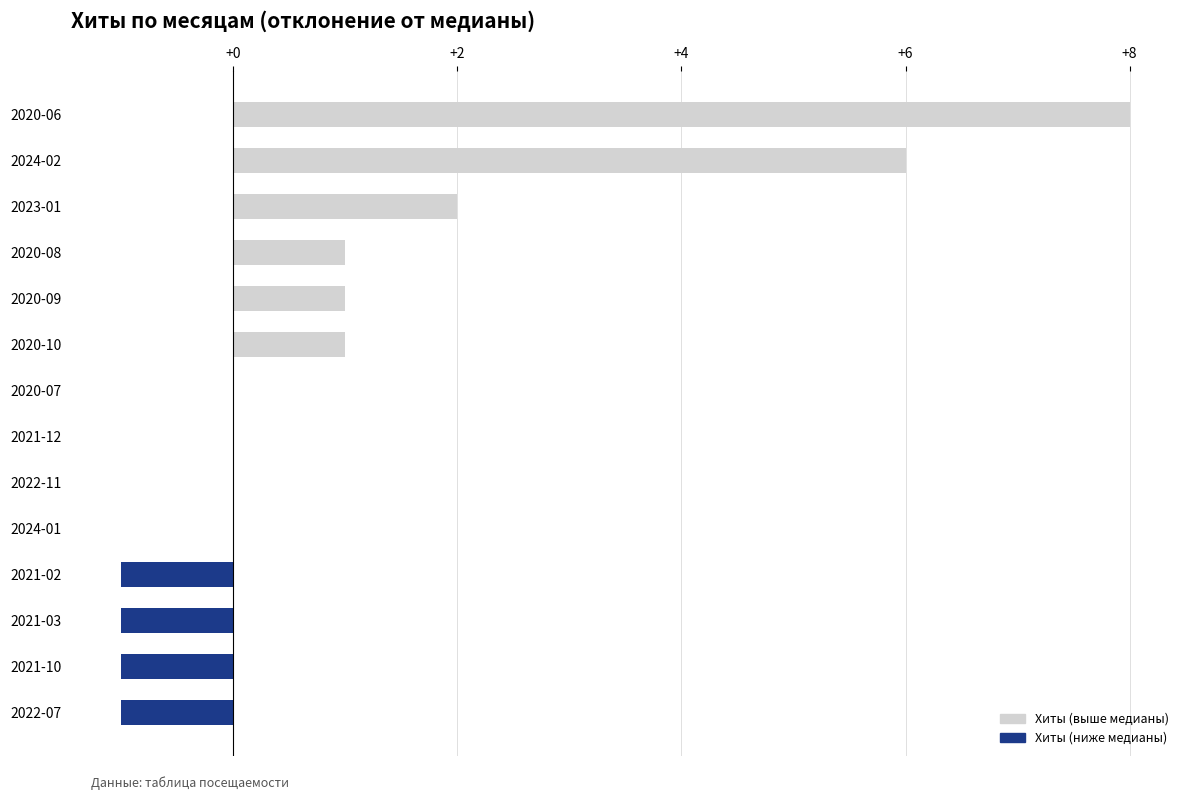

Where is the data nearest to the value 3?

2023-01